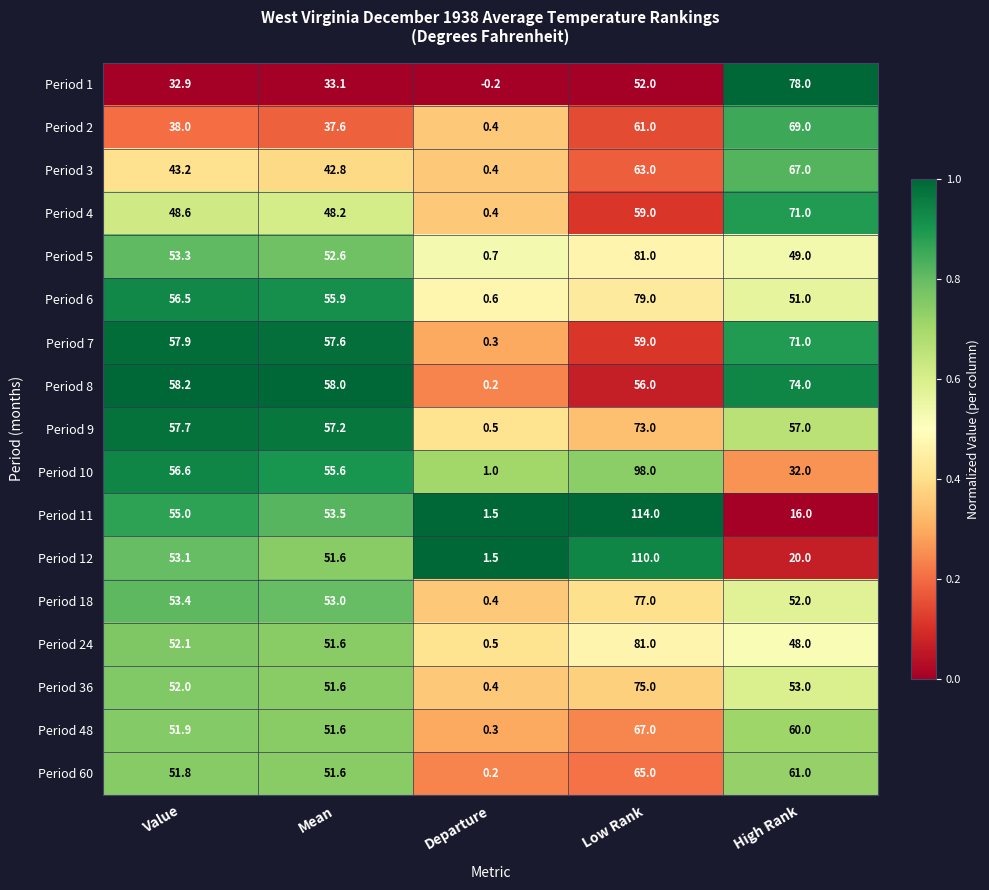

What is the difference between the Period 1 values at High Rank and Departure?

78.2